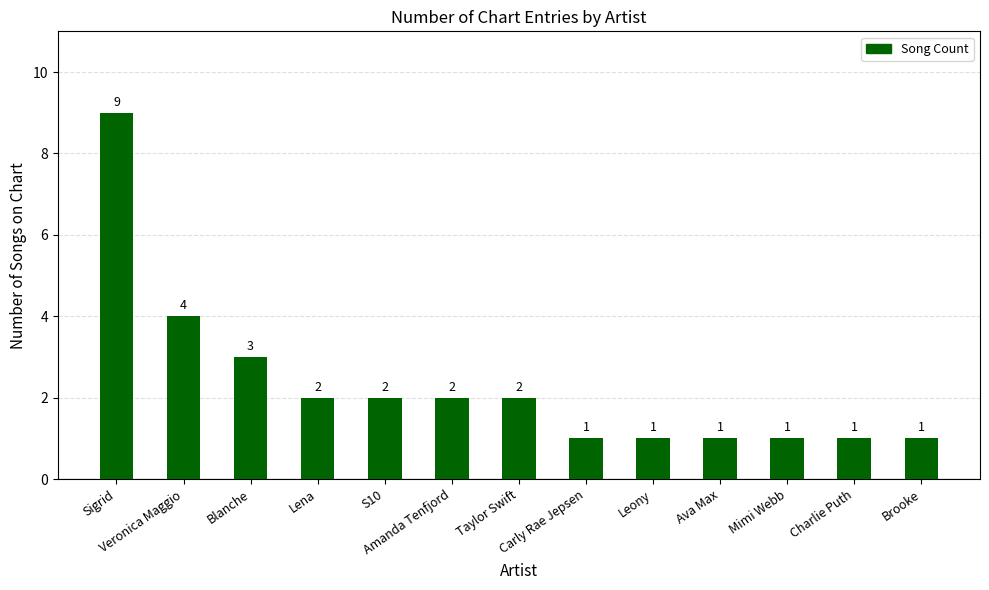

Which has a higher value, Ava Max or Blanche?

Blanche